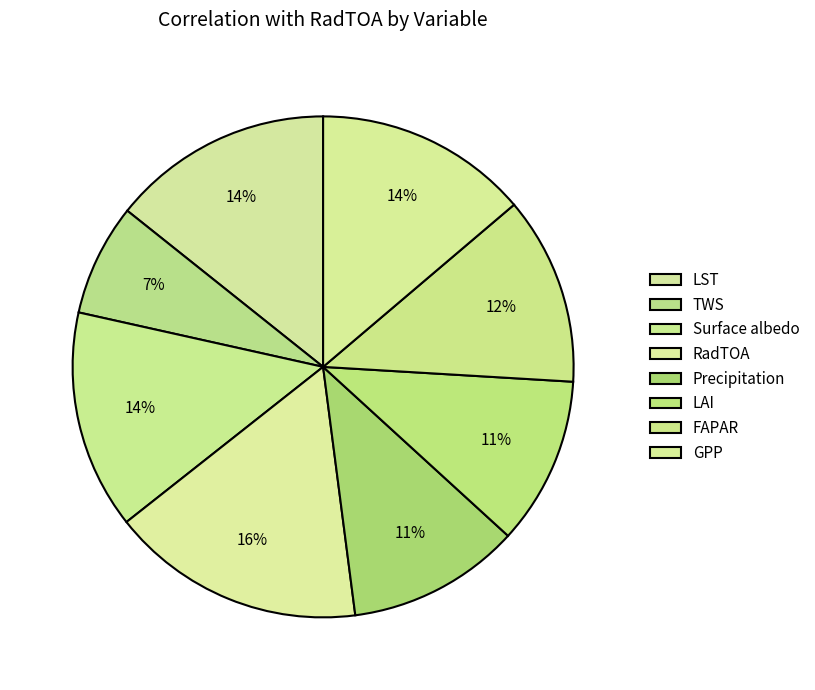

How many slices are in this pie chart?

8